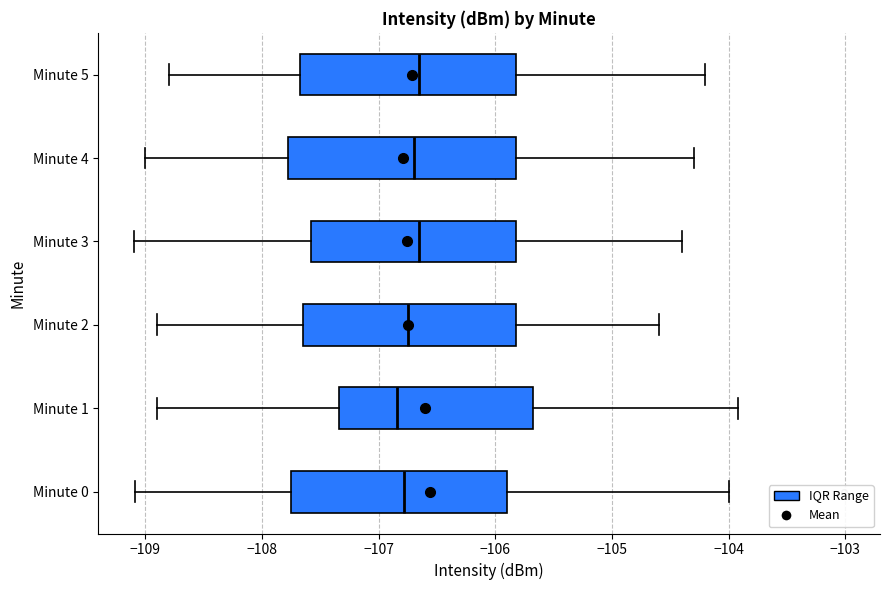

Reading bottom to top, transcribe this box plot: for each box, give where its median line is, the range the box spans, and where its two whiskers end, as read against the x-axis. The values are not printed on the chart, so give them approximately, as read against the axis.

Minute 0: median -106.8, box -107.8 to -105.9, whiskers -109.1 to -104.0
Minute 1: median -106.8, box -107.3 to -105.7, whiskers -108.9 to -103.9
Minute 2: median -106.7, box -107.6 to -105.8, whiskers -108.9 to -104.6
Minute 3: median -106.6, box -107.6 to -105.8, whiskers -109.1 to -104.4
Minute 4: median -106.7, box -107.8 to -105.8, whiskers -109.0 to -104.3
Minute 5: median -106.6, box -107.7 to -105.8, whiskers -108.8 to -104.2